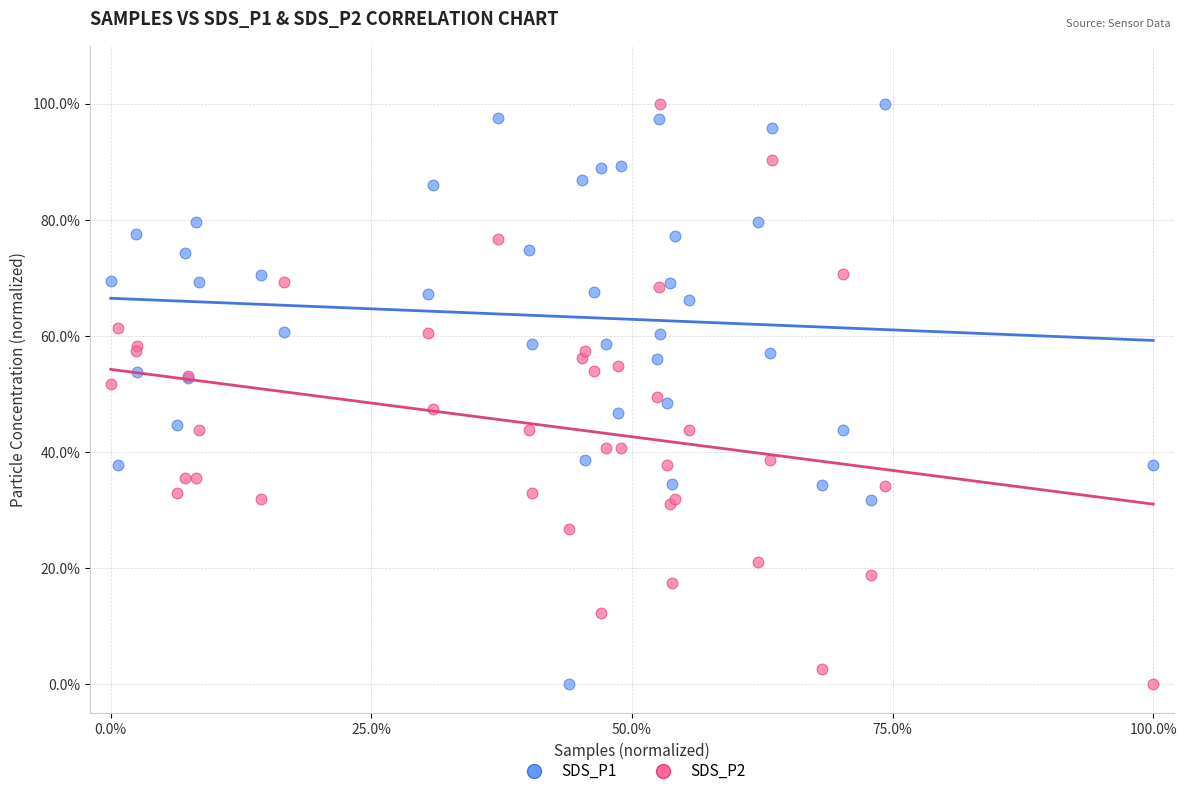

What is the X range (max minus min) for the scatter plot?

100.0